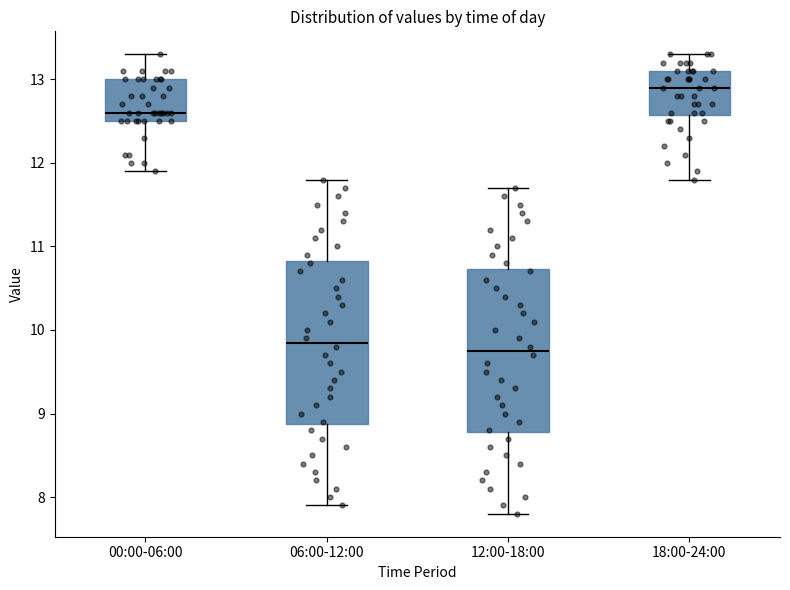

Reading left to right, read every box against the y-axis: the position of its median line, the range the box covers, and the ends of its whiskers. The values are not printed on the chart, so give them approximately, as read against the axis.

00:00-06:00: median 12.6, box 12.5 to 13.0, whiskers 11.9 to 13.3
06:00-12:00: median 9.9, box 8.9 to 10.8, whiskers 7.9 to 11.8
12:00-18:00: median 9.8, box 8.8 to 10.7, whiskers 7.8 to 11.7
18:00-24:00: median 12.9, box 12.6 to 13.1, whiskers 11.8 to 13.3